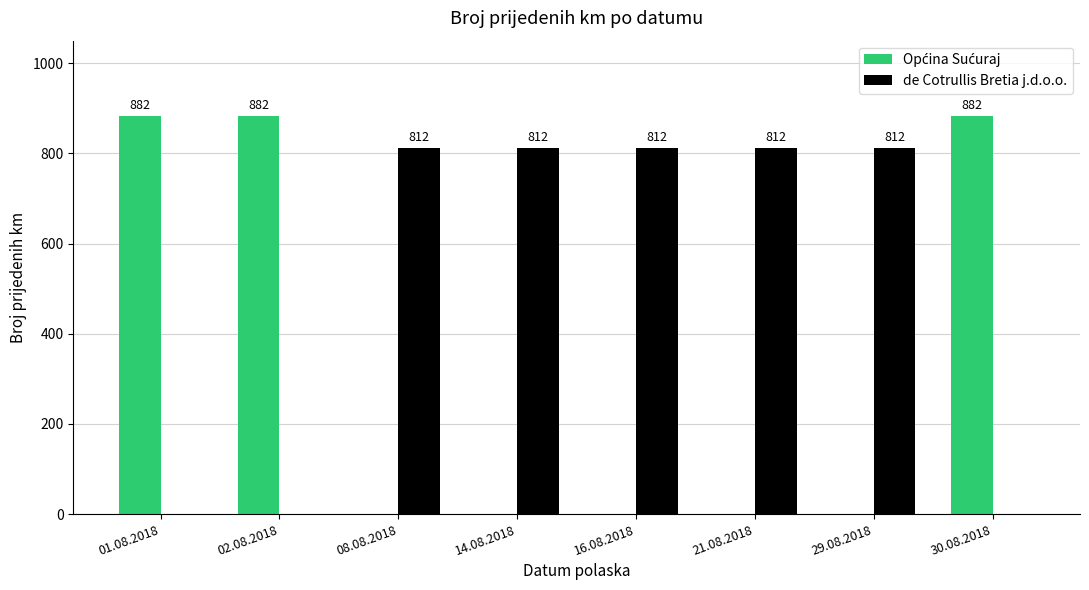

What is the total value across all series at 29.08.2018?

812